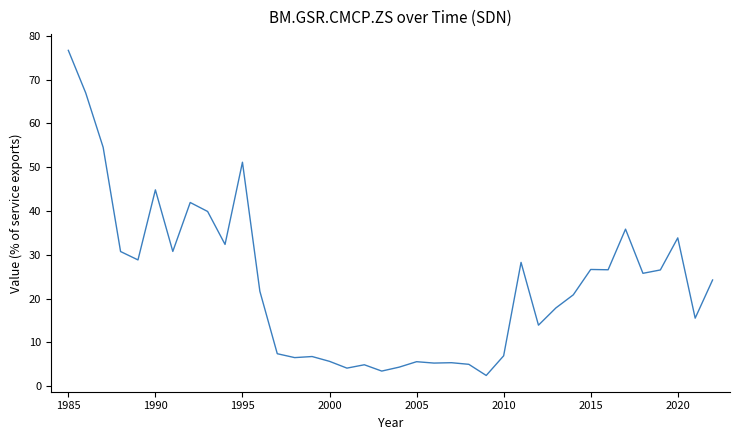

What is the difference between the maximum and minimum values?

74.2